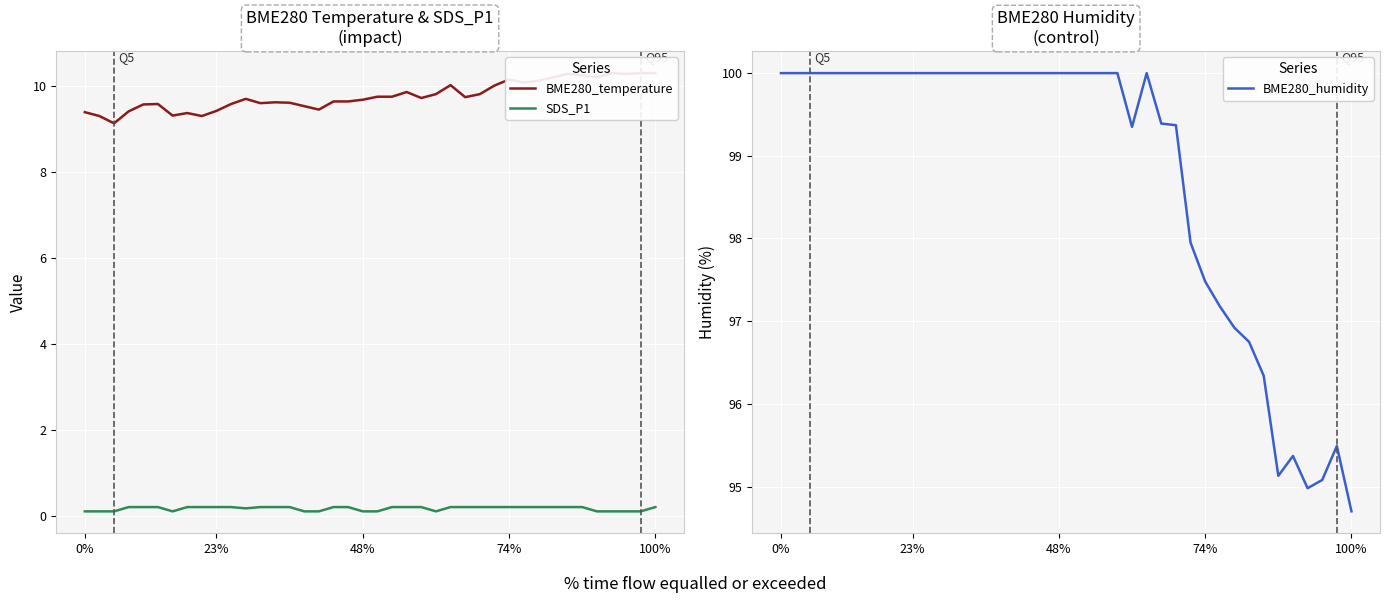

Which series has the largest range (max minus min)?

BME280_humidity